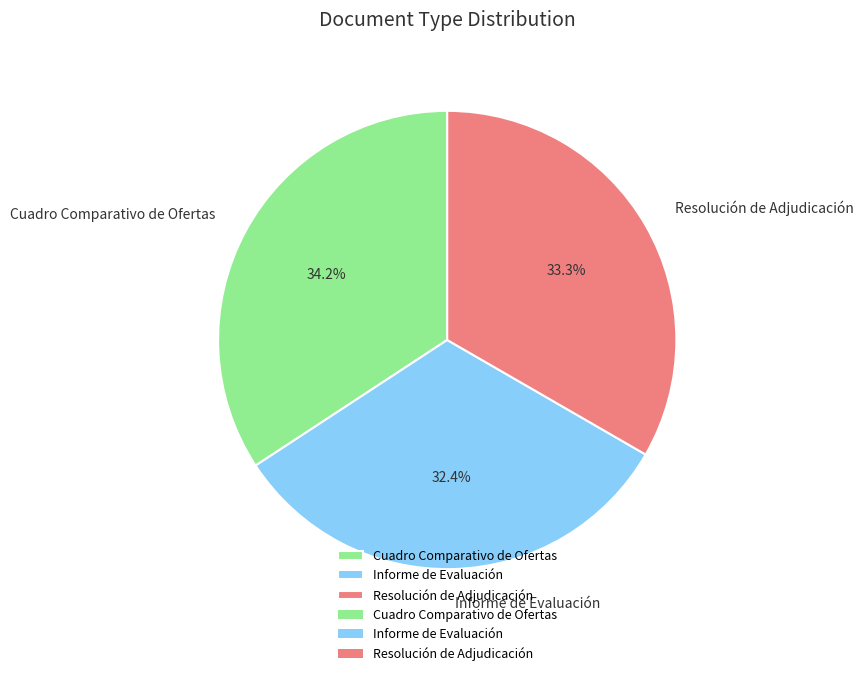

What percentage is the Resolución de Adjudicación slice, to the nearest percent?

33%